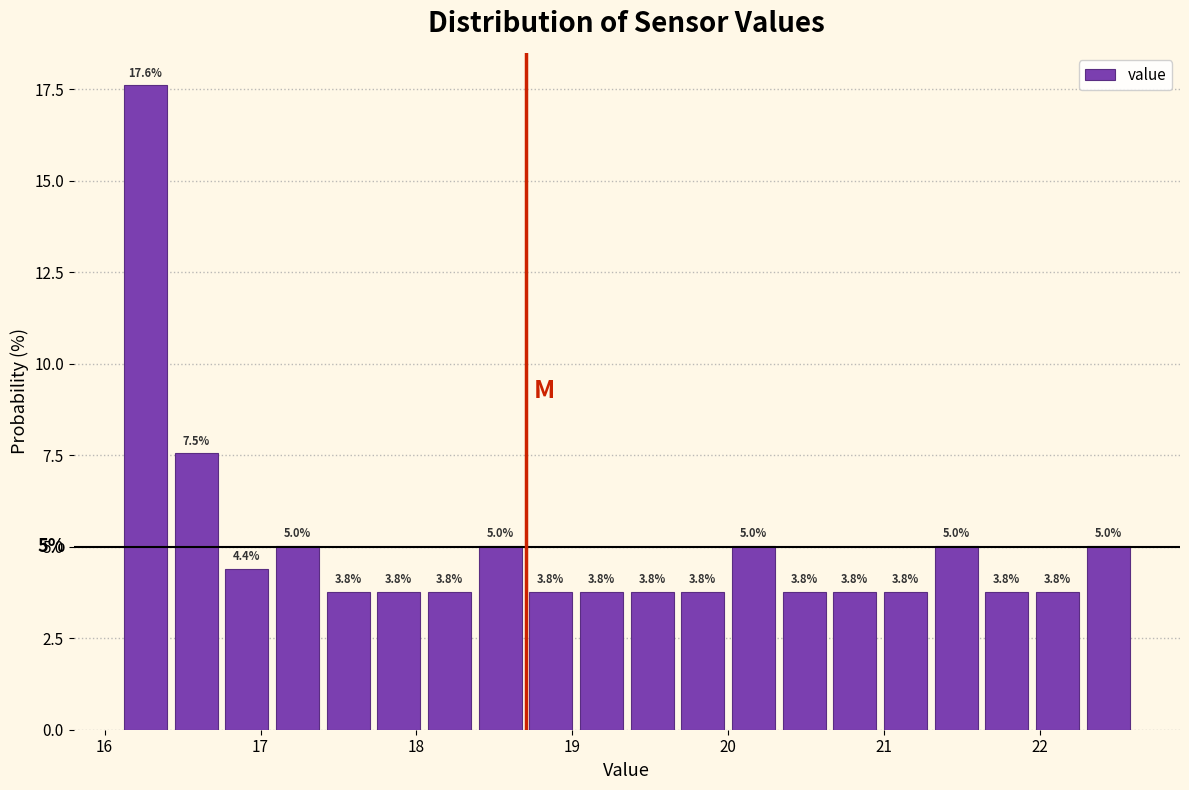

Read against the x-axis, roughly where is the centre of the tallest bar?

16.3